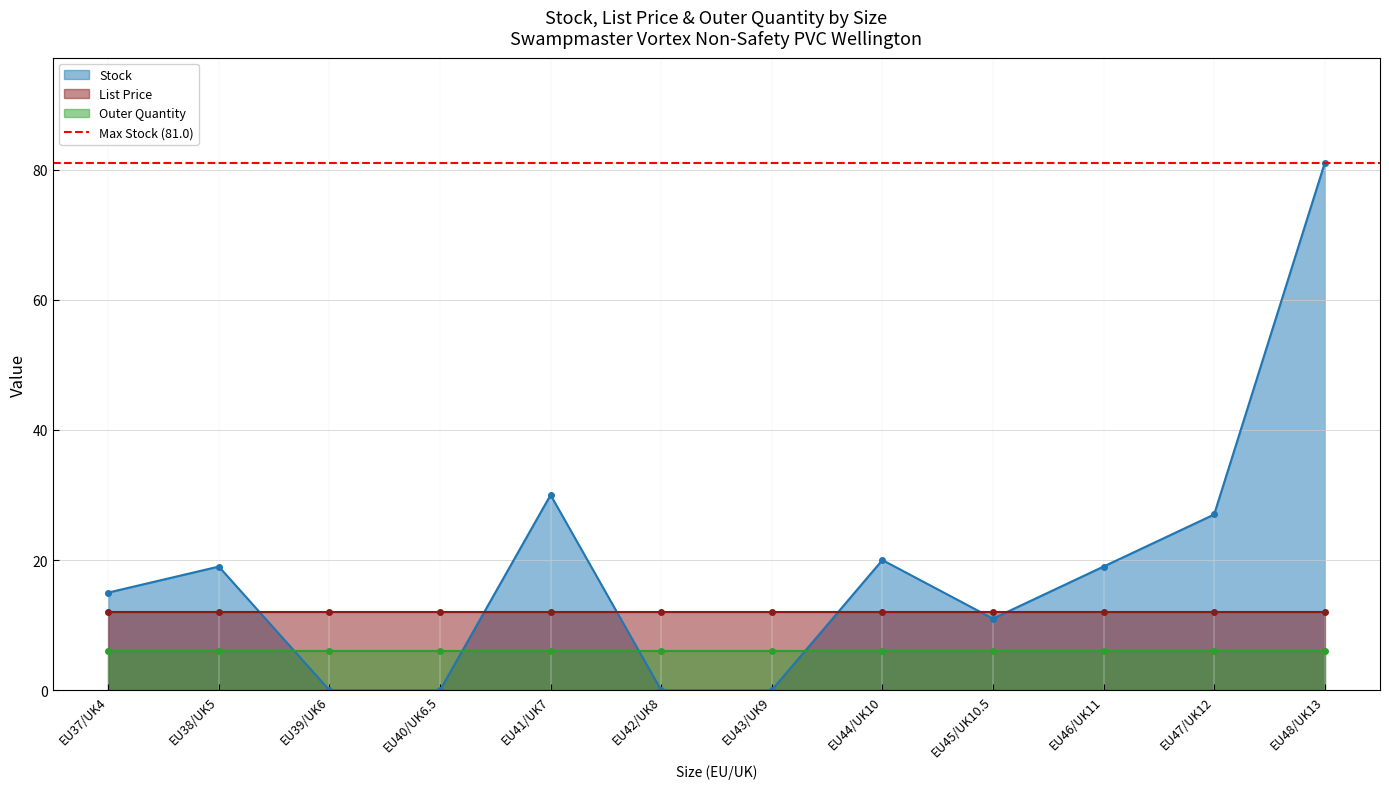

Which category has the highest value in the Stock series?

EU48/UK13